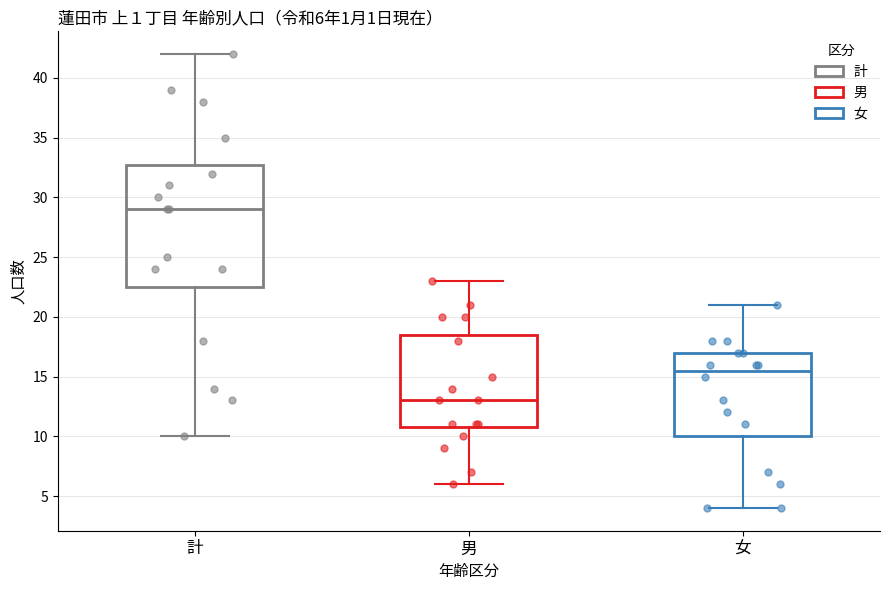

Which box is the tallest, from its lower edge to its upper edge?

計